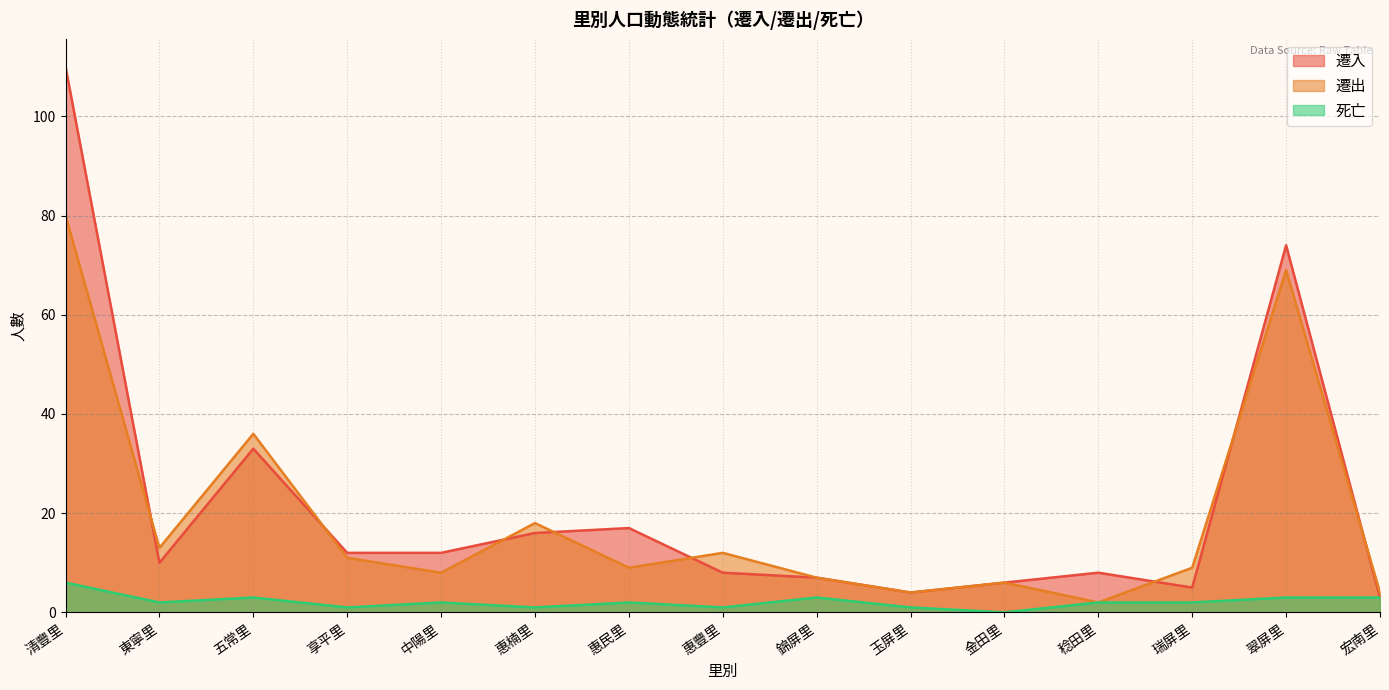

At how many categories does at least one series exceed 75?

1